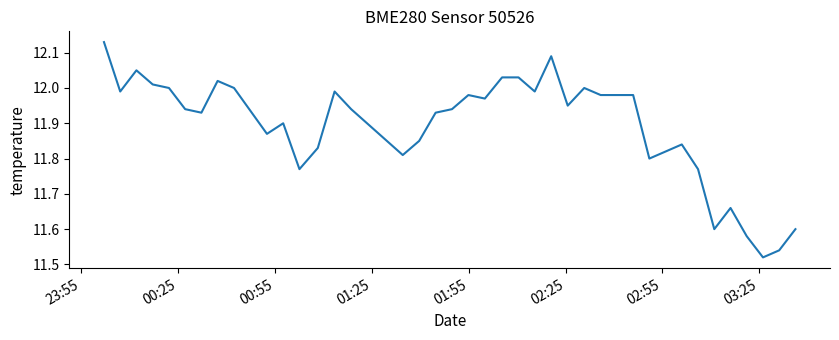

What is the difference between the maximum and minimum values?

0.6